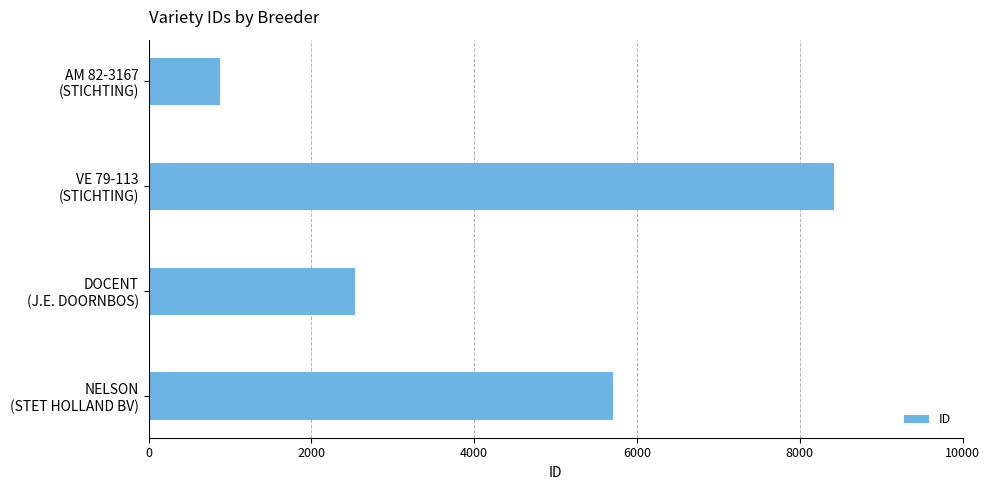

What is the maximum value shown in the chart?

8425